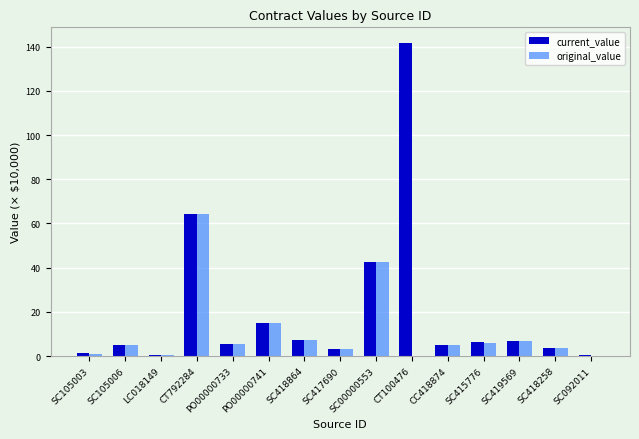

What is the maximum value shown in the chart?

141.7